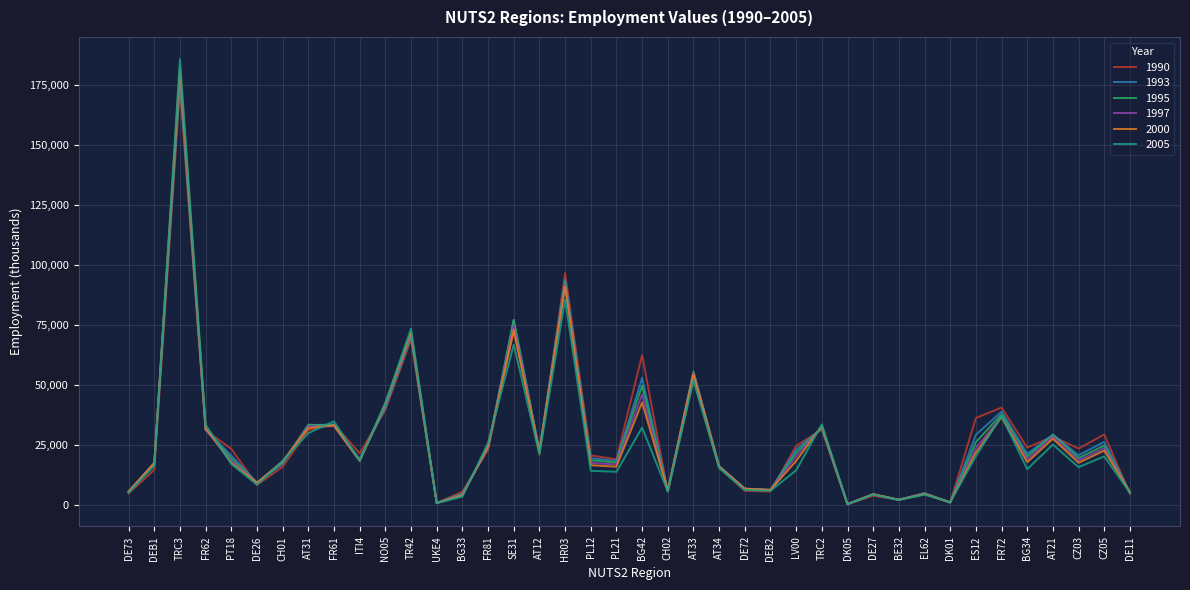

How many lines are shown in the chart?

6